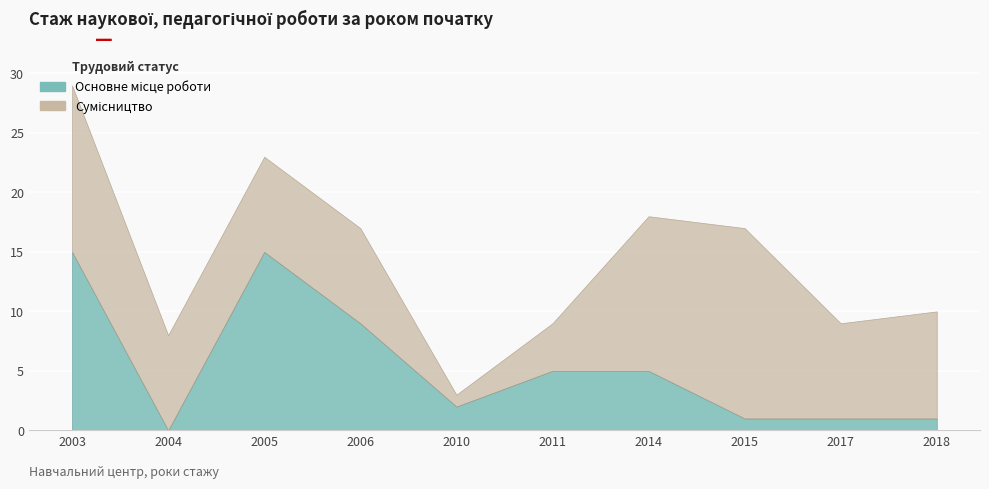

How many data points in Основне місце роботи are less than 5?

5